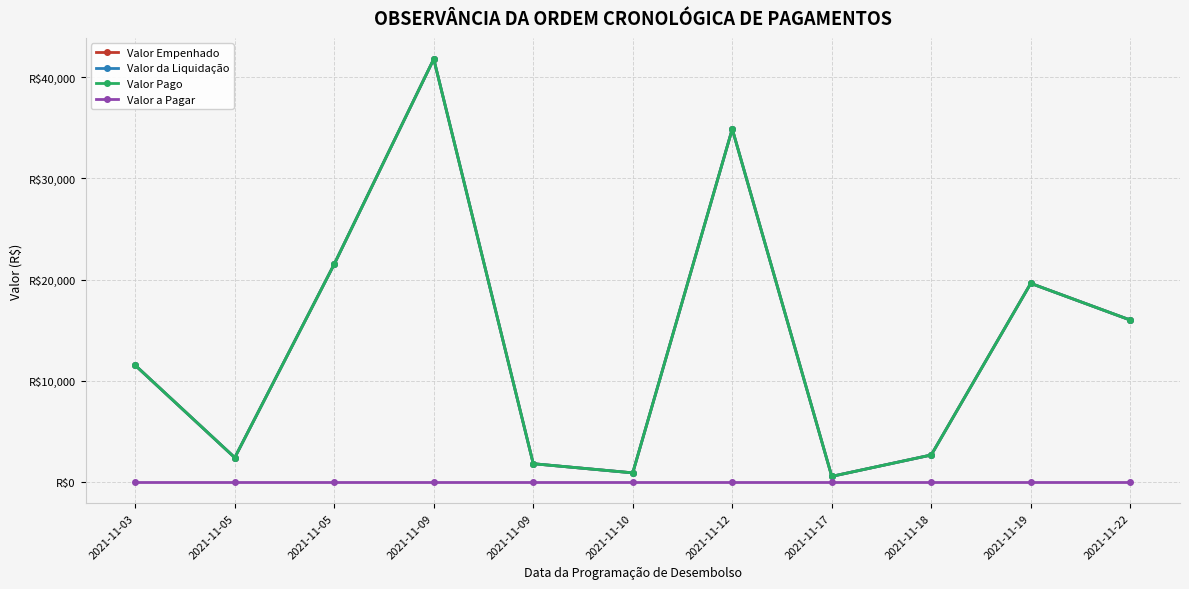

What is the sum of the Valor Empenhado values at 2021-11-12 and 2021-11-05?

56430.2